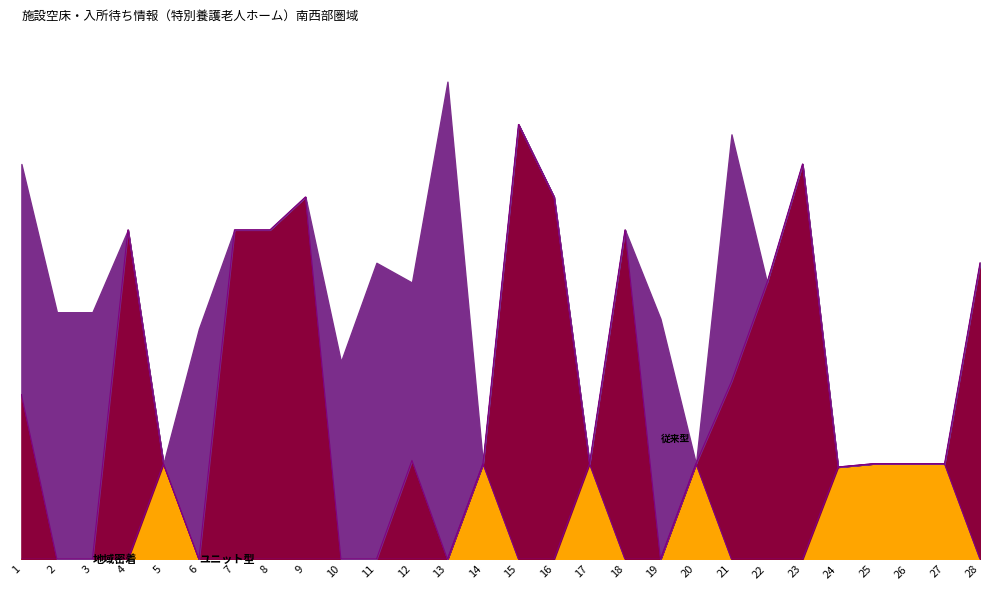

What is the value of the 地域密着 point at the 26th from the left?

29